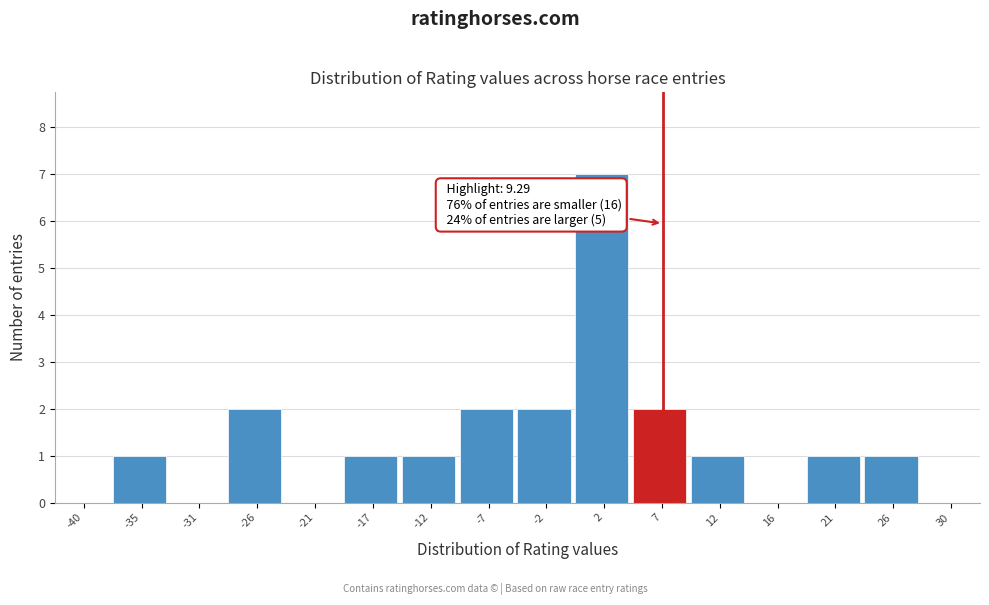

Reading left to right, list all the values displayed in this chart.

-40=0	-35=1	-31=0	-26=2	-21=0	-17=1	-12=1	-7=2	-2=2	2=7	7=2	12=1	16=0	21=1	26=1	30=0